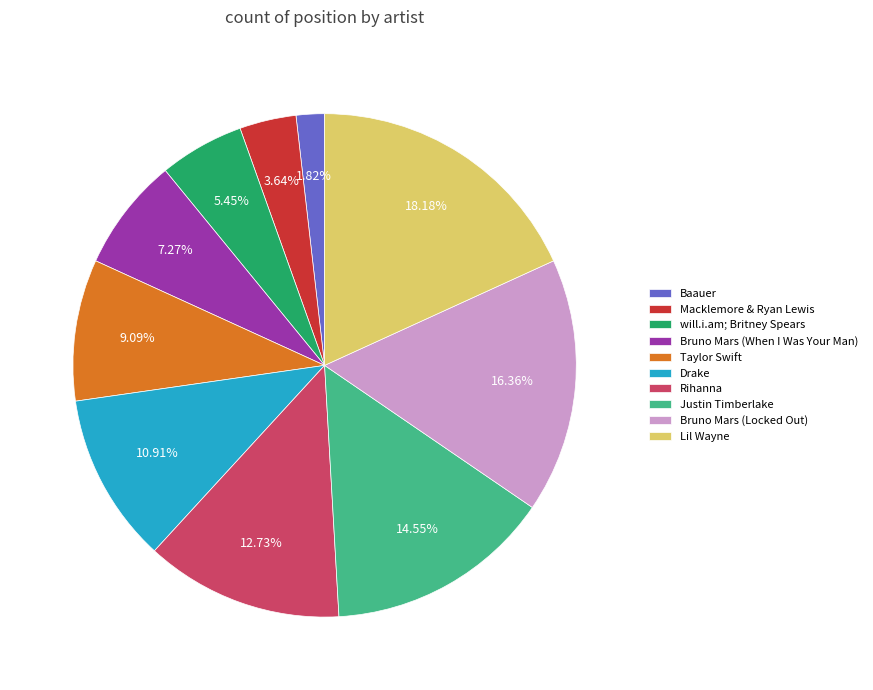

How much of the chart is everything except Drake?

89.1%